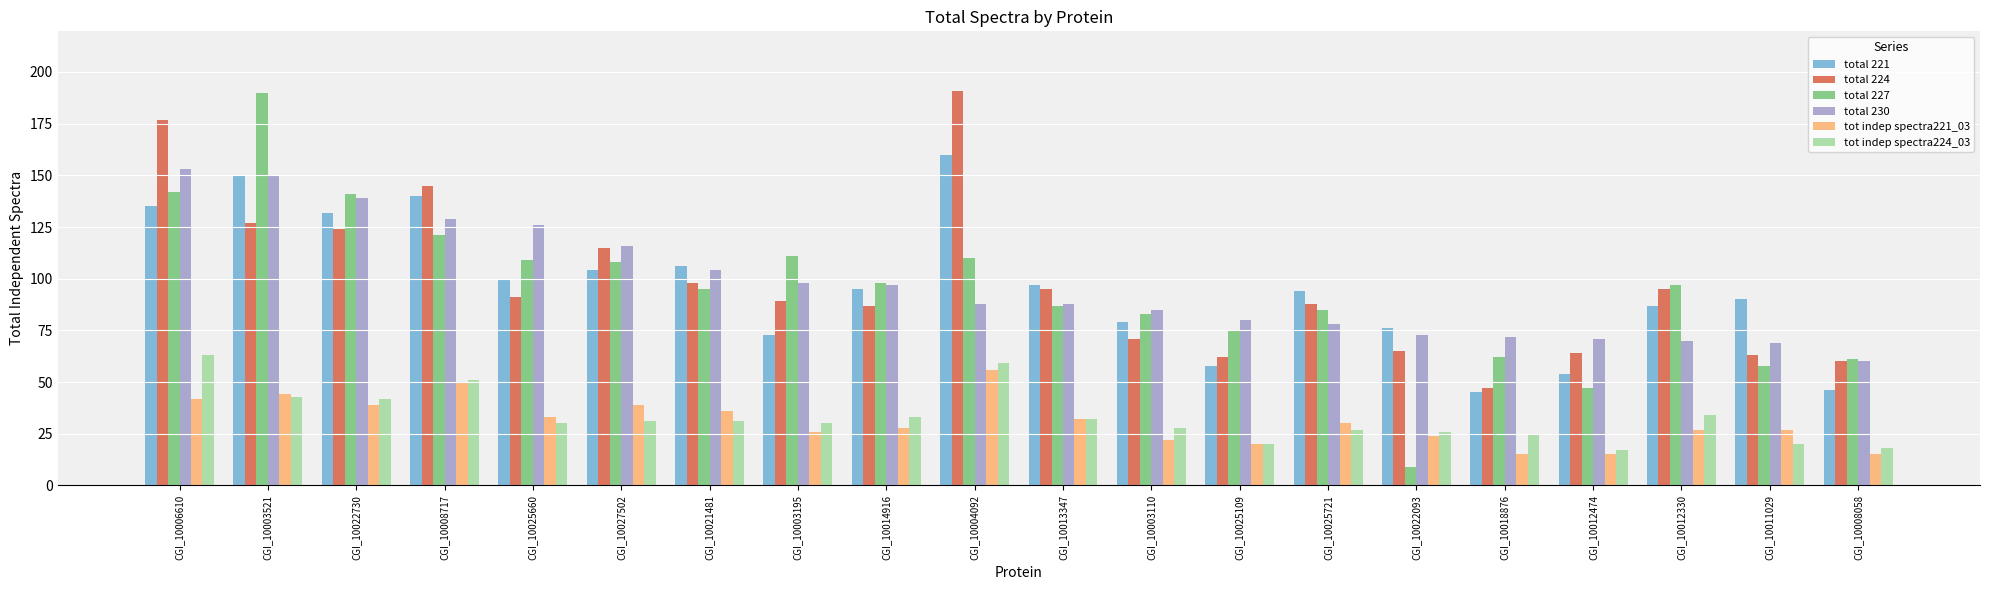

The value of total 221 at CGI_10022730 is 132. True or false?

True